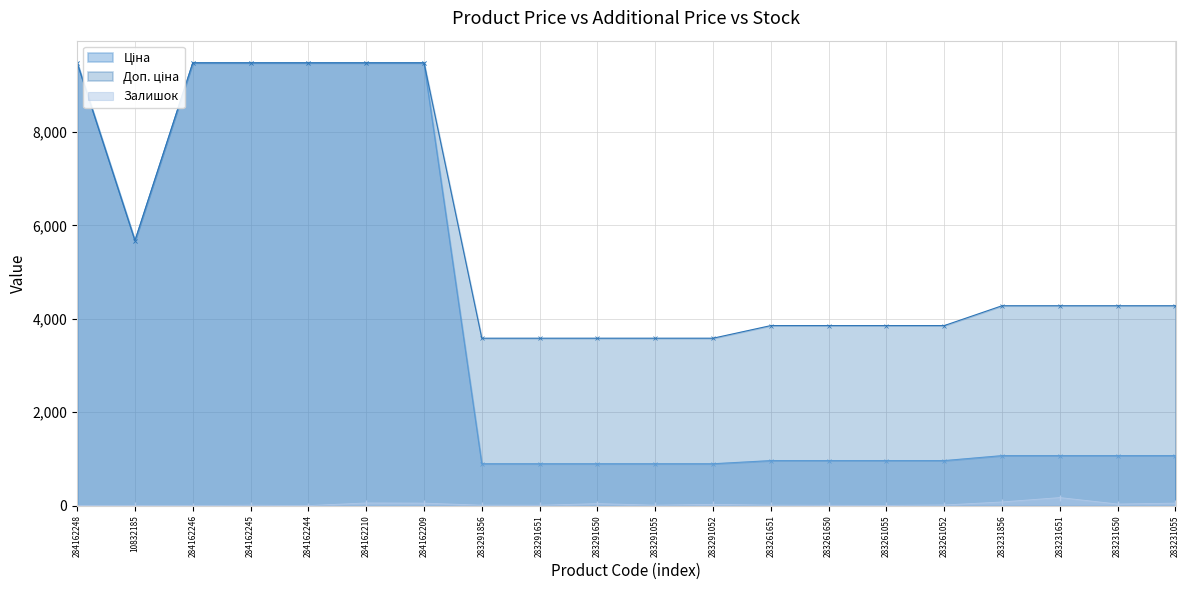

Reading left to right, what are all the values shown in this chart?

Ціна: 284162248=9480.1	10832185=5673.8	284162246=9480.1	284162245=9480.1	284162244=9480.1	284162210=9480.1	284162209=9480.1	283291856=895.9	283291651=895.9	283291650=895.9	283291055=895.9	283291052=895.9	283261651=963.5	283261650=963.5	283261055=963.5	283261052=963.5	283231856=1069.8	283231651=1069.8	283231650=1069.8	283231055=1069.8
Доп. ціна: 284162248=9480.1	10832185=5673.8	284162246=9480.1	284162245=9480.1	284162244=9480.1	284162210=9480.1	284162209=9480.1	283291856=3583.6	283291651=3583.6	283291650=3583.6	283291055=3583.6	283291052=3583.6	283261651=3854.0	283261650=3854.0	283261055=3854.0	283261052=3854.0	283231856=4279.1	283231651=4279.1	283231650=4279.1	283231055=4279.1
Залишок: 284162248=0.0	10832185=3.0	284162246=0.0	284162245=8.0	284162244=0.0	284162210=57.0	284162209=53.0	283291856=9.0	283291651=7.0	283291650=43.0	283291055=9.0	283291052=27.0	283261651=9.0	283261650=6.0	283261055=4.0	283261052=13.0	283231856=78.0	283231651=172.0	283231650=34.0	283231055=53.0